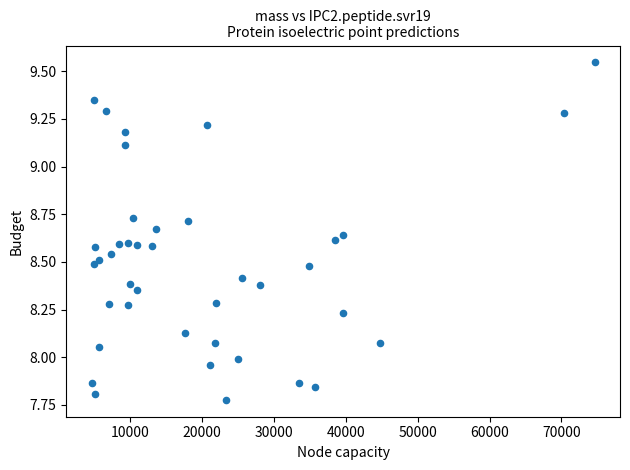

What is the range of Y values (max minus min)?

1.8